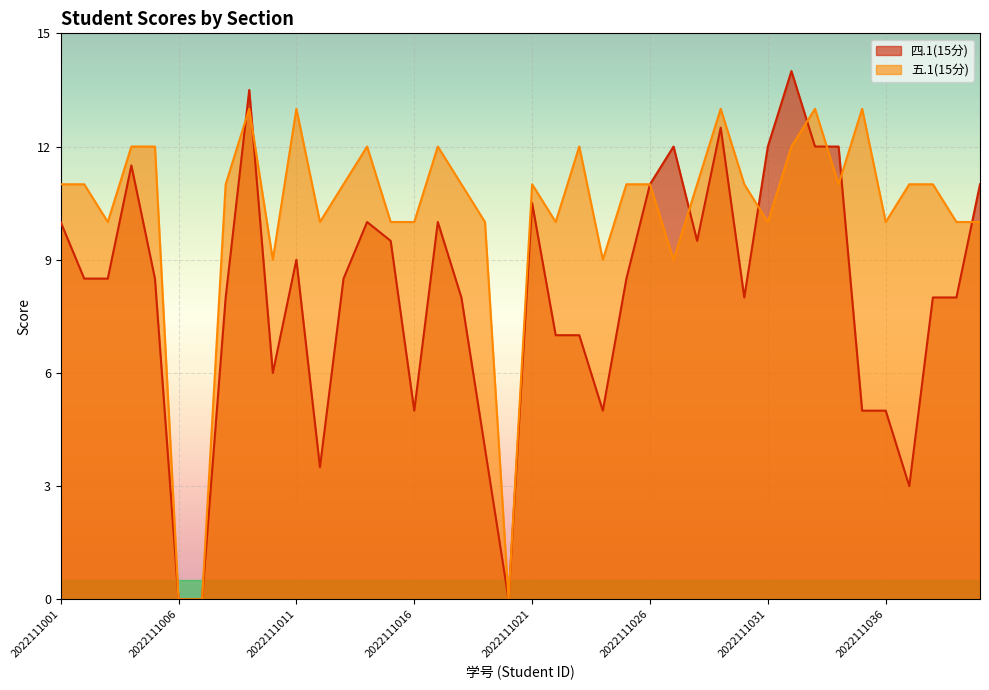

The value of 四.1(15分) at 2022111022 is 7.0. True or false?

True